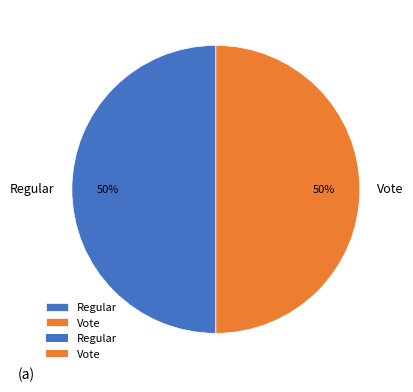

What is the ratio of the value at Regular to the value at Vote?

1.0